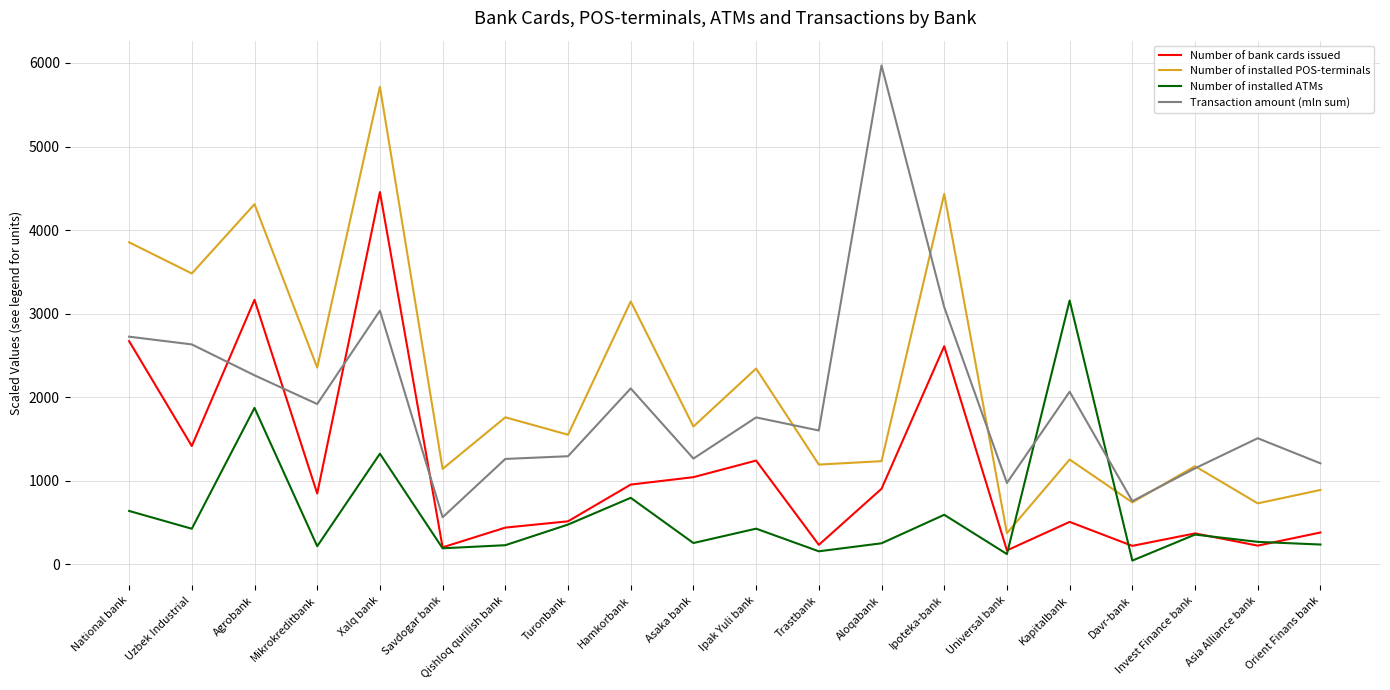

What is the difference between the maximum and minimum values in the Number of installed POS-terminals series?

5340.9